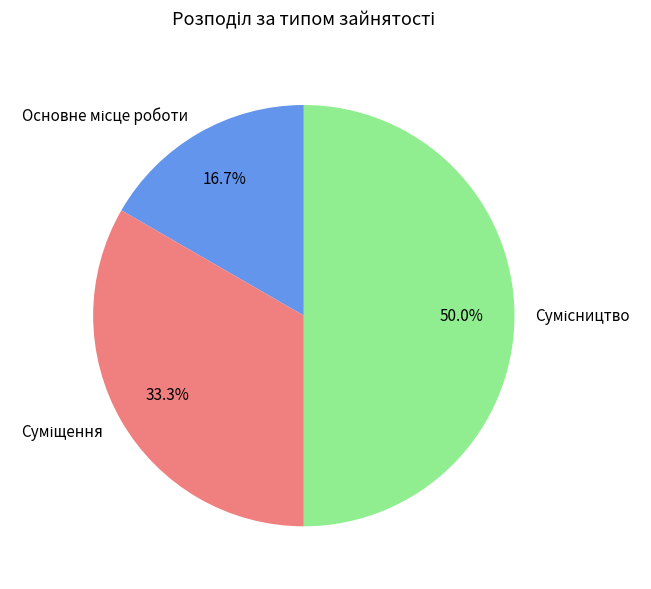

How many segments does this pie chart have?

3